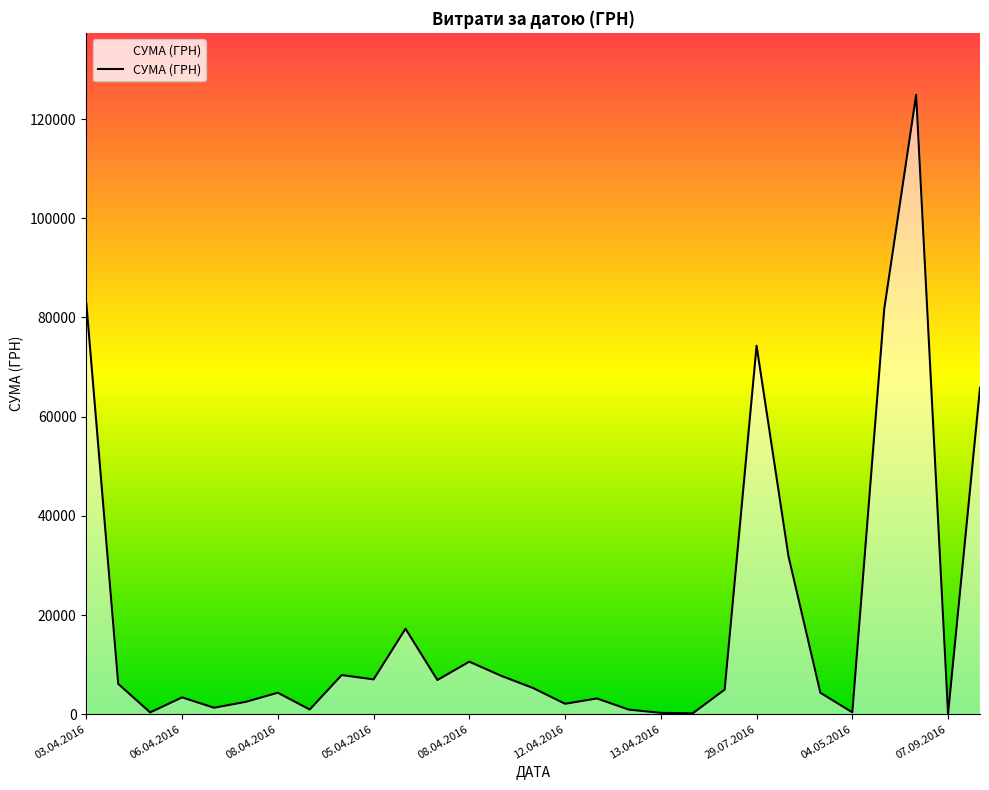

What is the difference between the maximum and minimum values?

124820.3